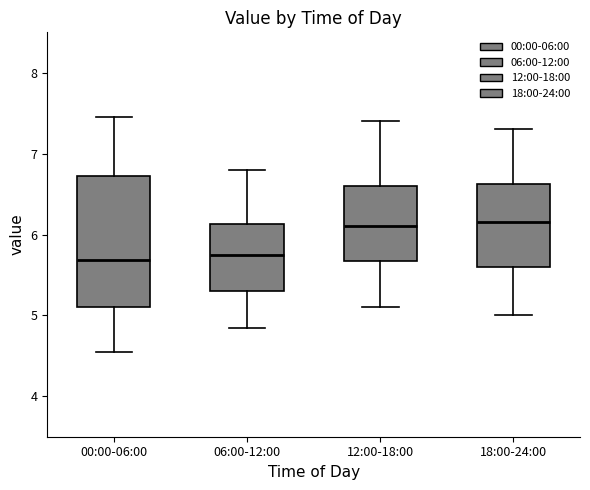

Where is the lower edge of the box for 06:00-12:00 on the y-axis? The values are not printed on the chart, so give them approximately, as read against the axis.

5.3